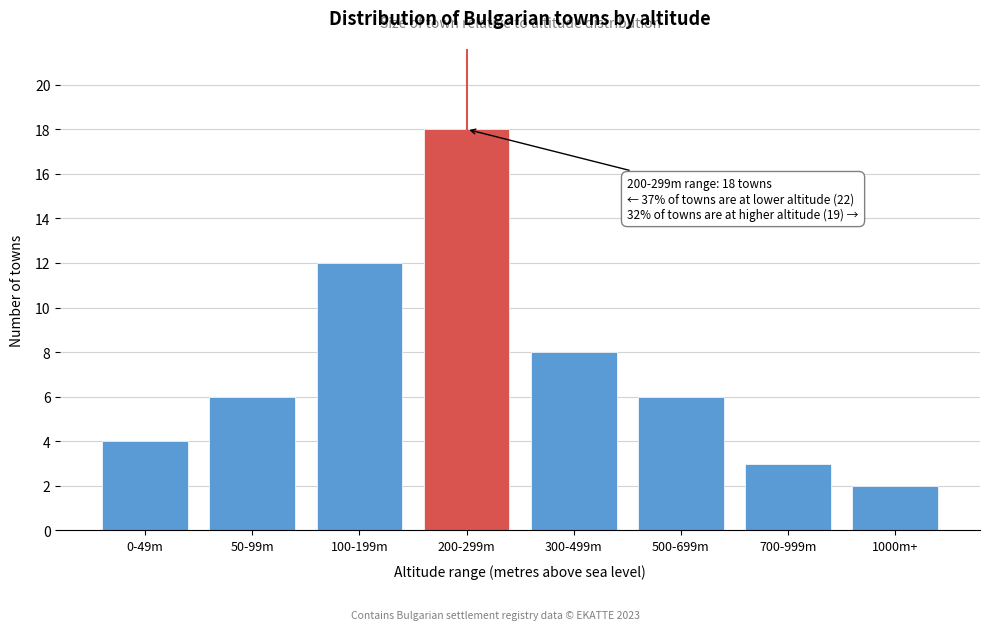

Reading left to right, extract all data points from this chart.

4	6	12	18	8	6	3	2